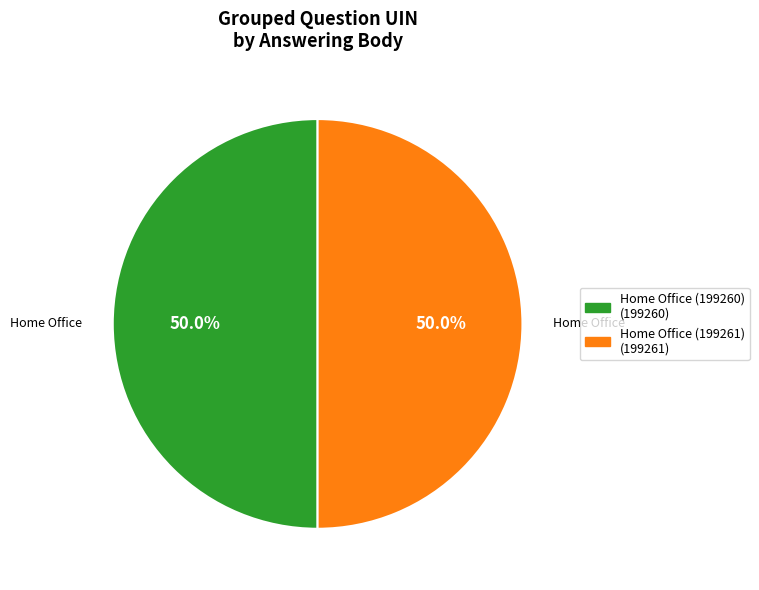

To the nearest percent, what percentage of the pie is Home Office (199261)?

50%